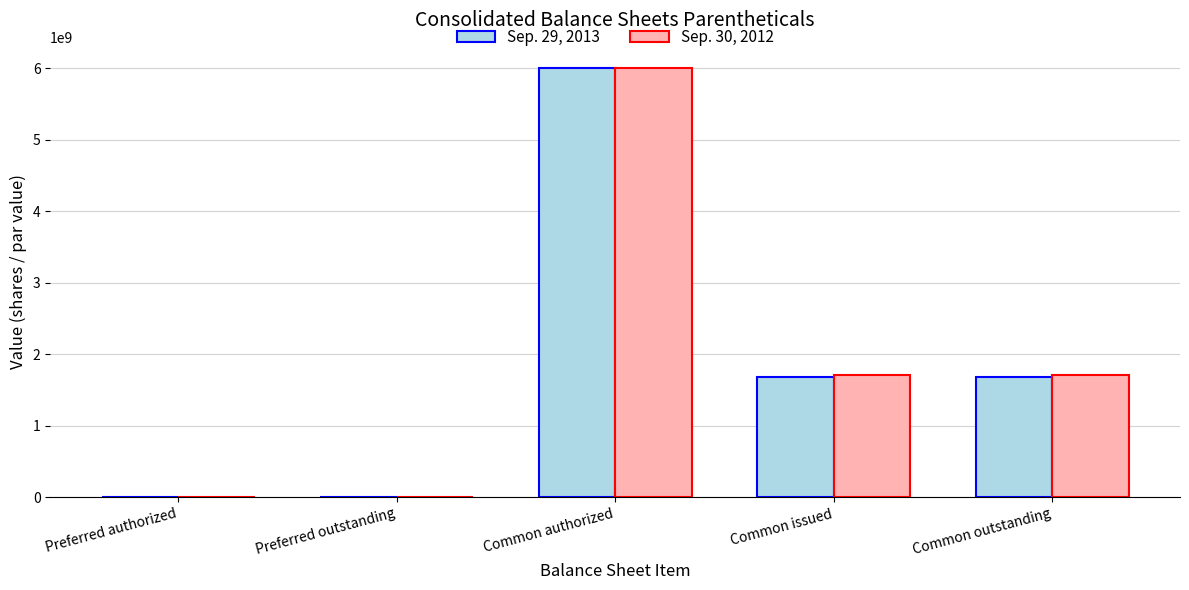

What is the total value across all series at Common issued?

3391000000